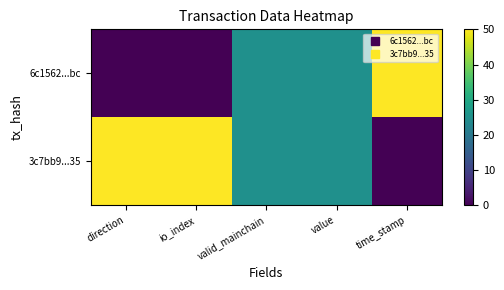

Between io_index and valid_mainchain, which series saw the biggest shift?

6c1562...bc